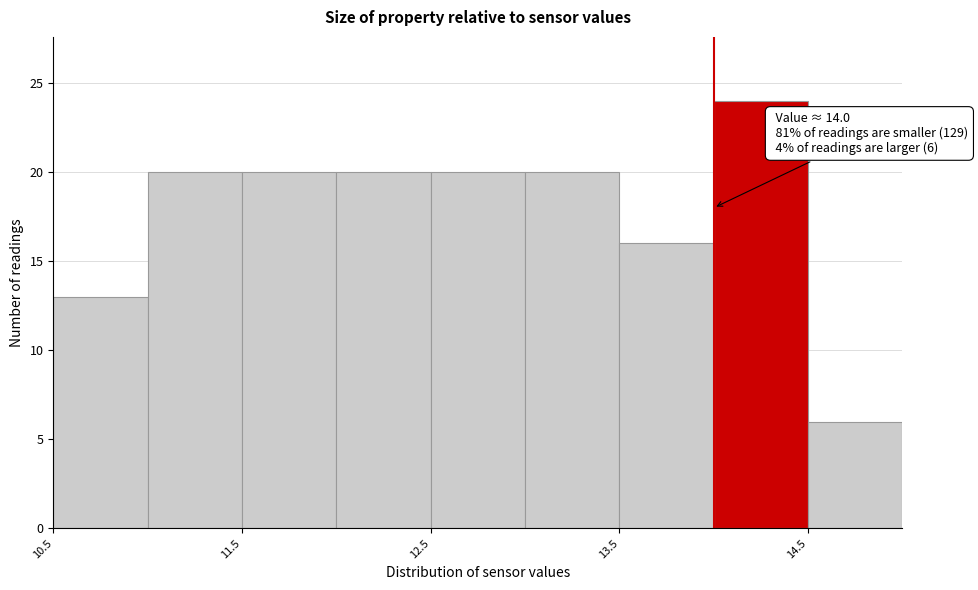

Which range on the x-axis has the tallest bar?

14.0 to 14.5